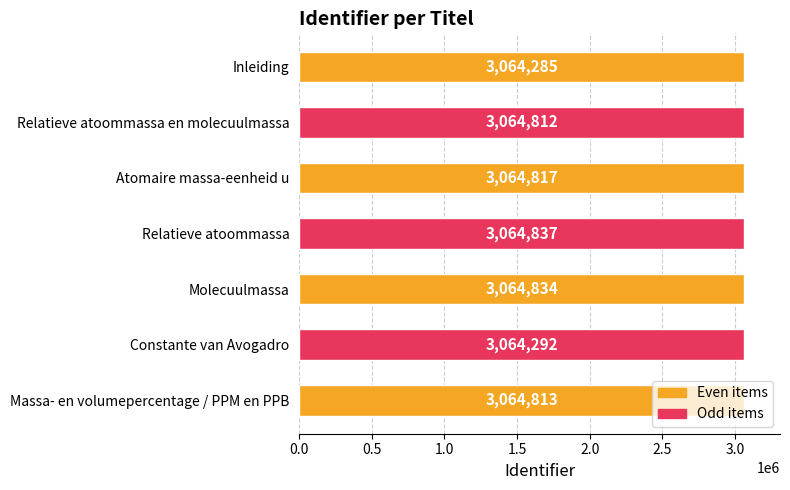

Rank the categories by value from lowest to highest.

Inleiding, Constante van Avogadro, Relatieve atoommassa en molecuulmassa, Massa- en volumepercentage / PPM en PPB, Atomaire massa-eenheid u, Molecuulmassa, Relatieve atoommassa